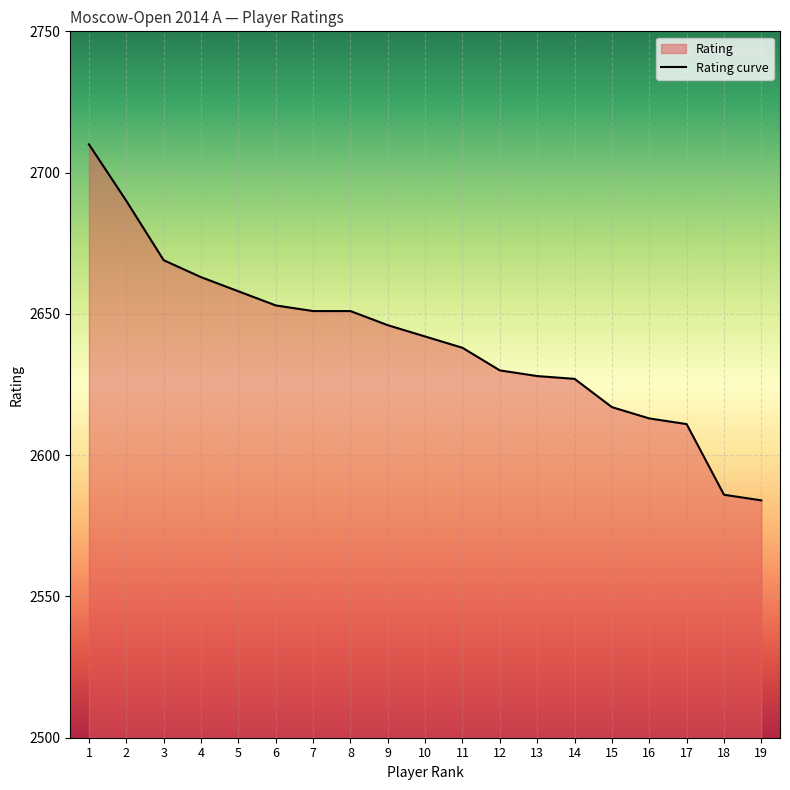

How many categories are shown in the chart?

19